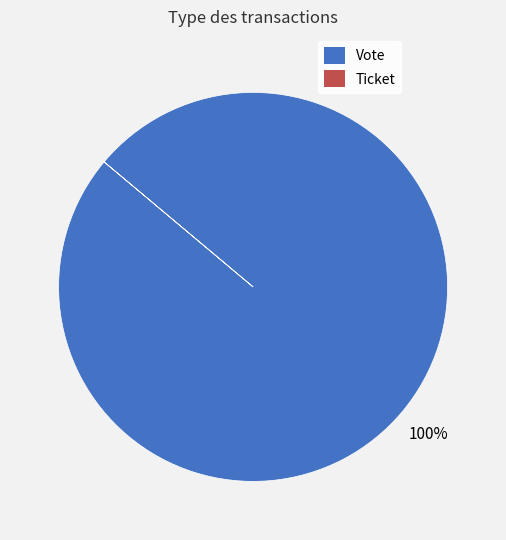

Is Vote the majority of the pie?

Yes